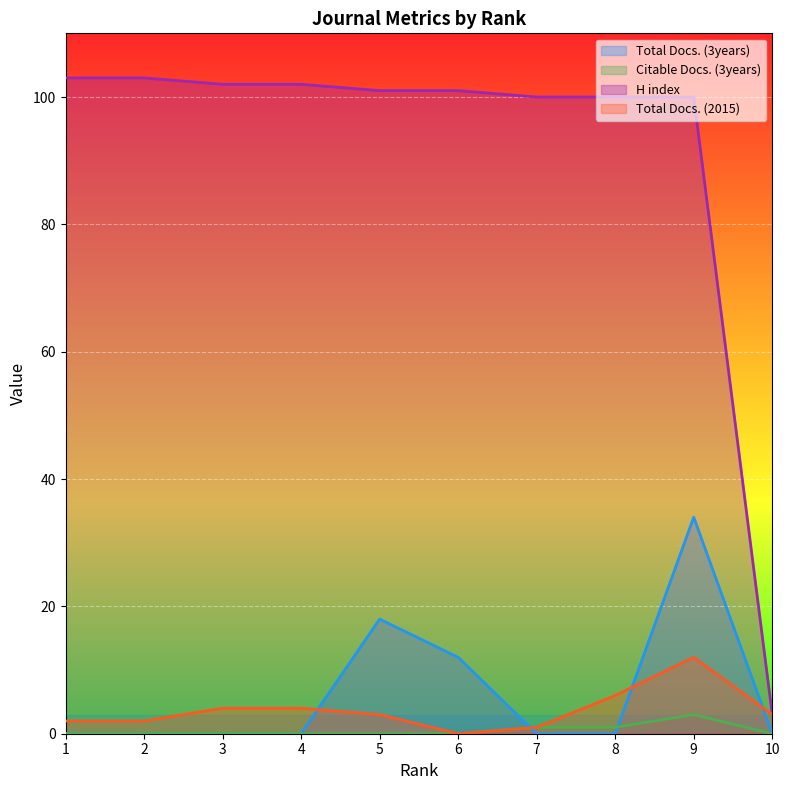

Count the Total Docs. (3years) values in the range 0 to 12.

8